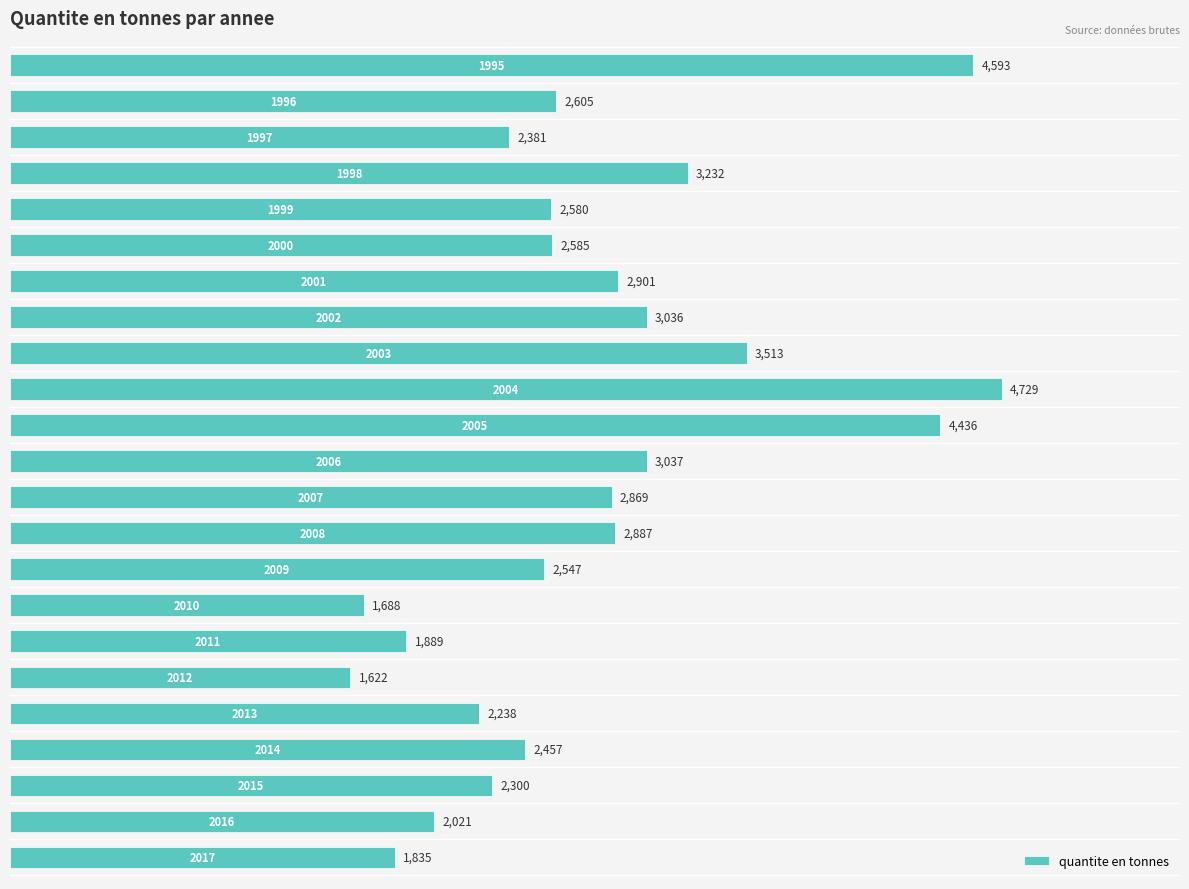

What is the smallest value displayed?

1622